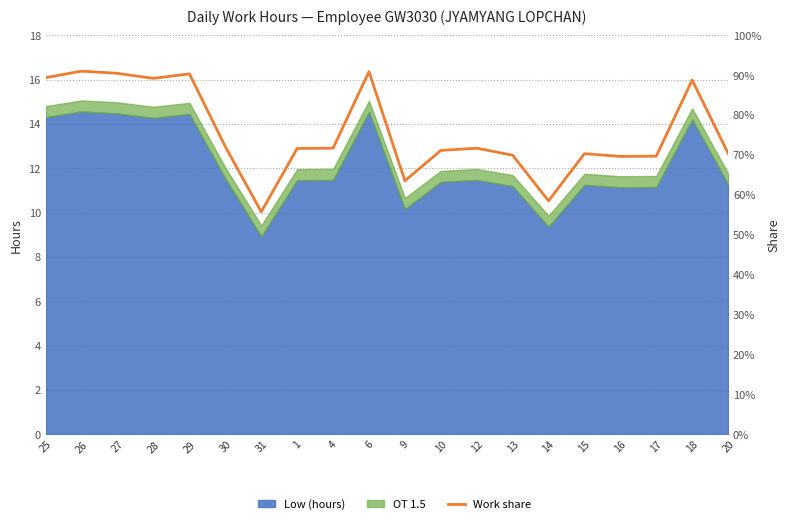

What is the minimum value shown in the chart?

55.8